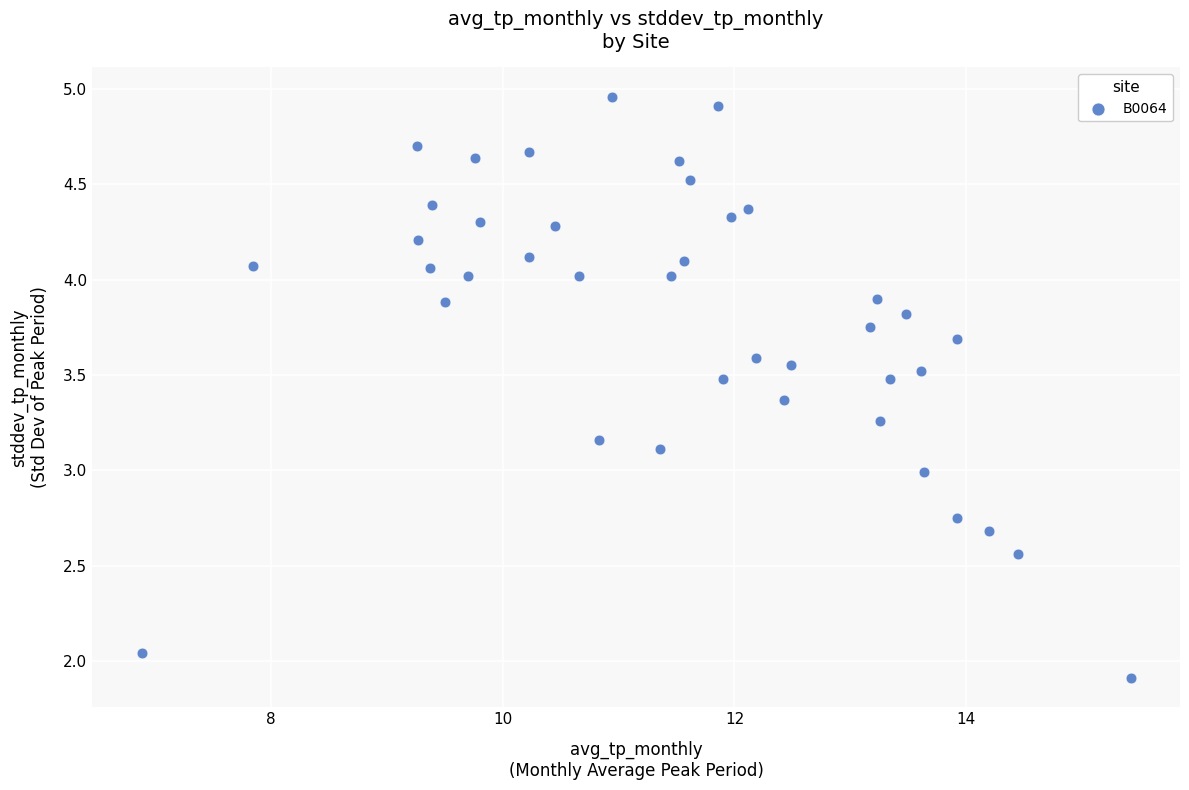

What is the range of X values (max minus min)?

8.5